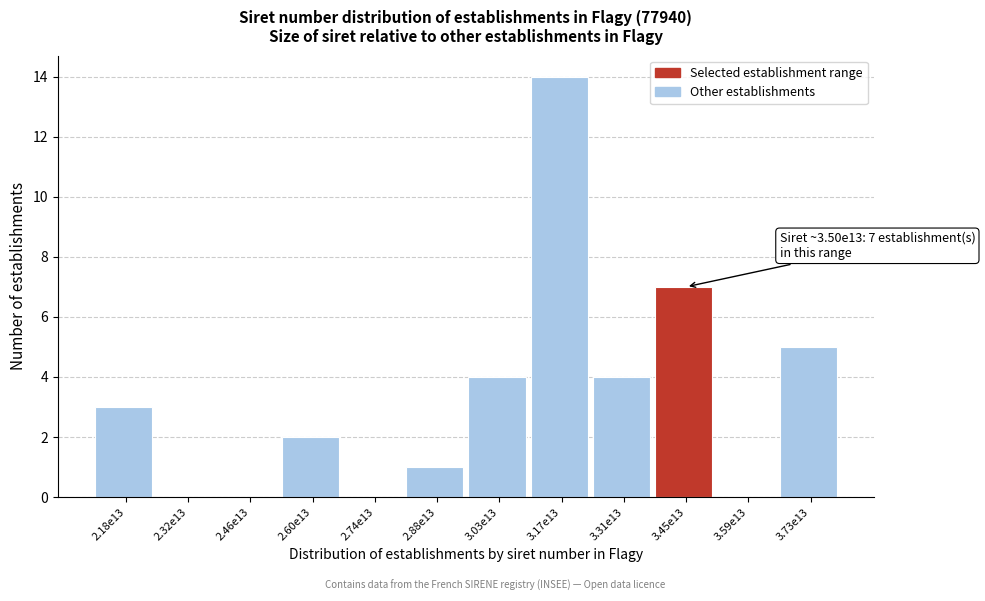

Reading right to left, transcribe all the data shown in this chart.

3.73e13=5	3.59e13=0	3.45e13=7	3.31e13=4	3.17e13=14	3.03e13=4	2.88e13=1	2.74e13=0	2.60e13=2	2.46e13=0	2.32e13=0	2.18e13=3